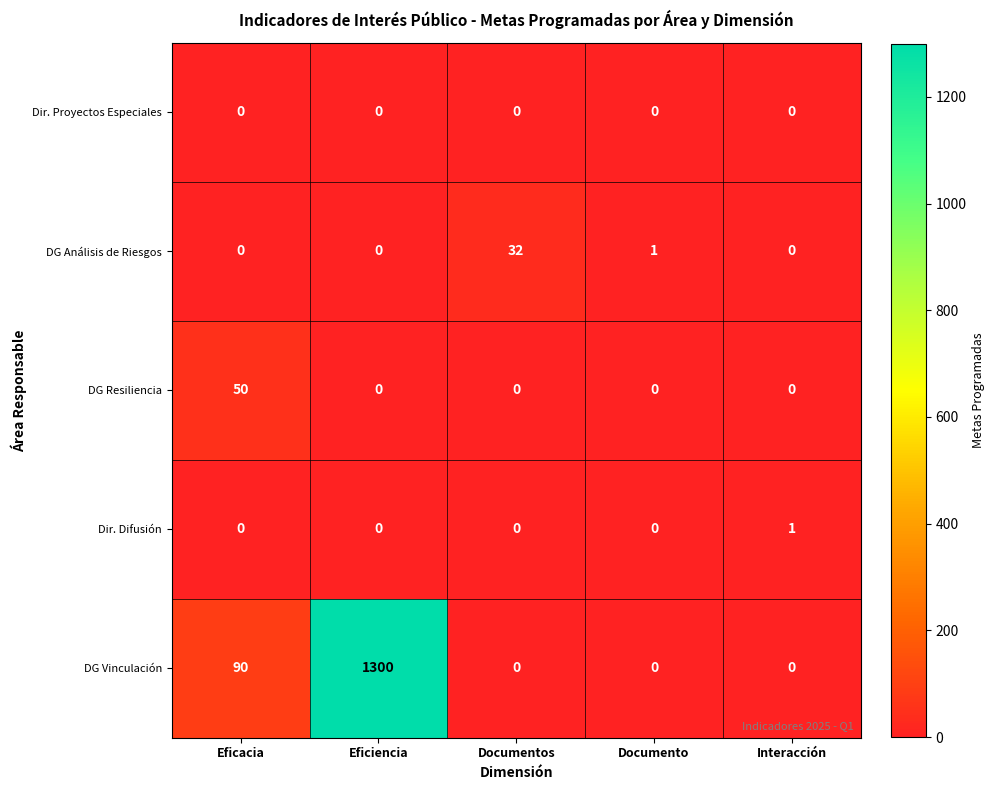

What is the sum of all DG Resiliencia values?

50